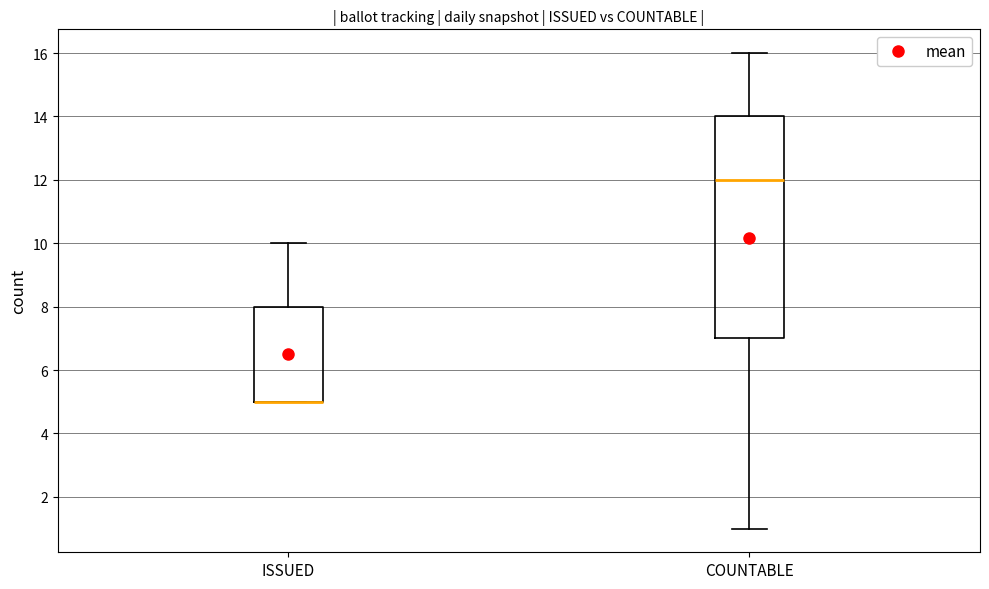

Reading left to right, read every box against the y-axis: the position of its median line, the range the box covers, and the ends of its whiskers. The values are not printed on the chart, so give them approximately, as read against the axis.

ISSUED: median 5 (drawn on the box's lower edge), box 5 to 8, whiskers 5 to 10
COUNTABLE: median 12, box 7 to 14, whiskers 1 to 16